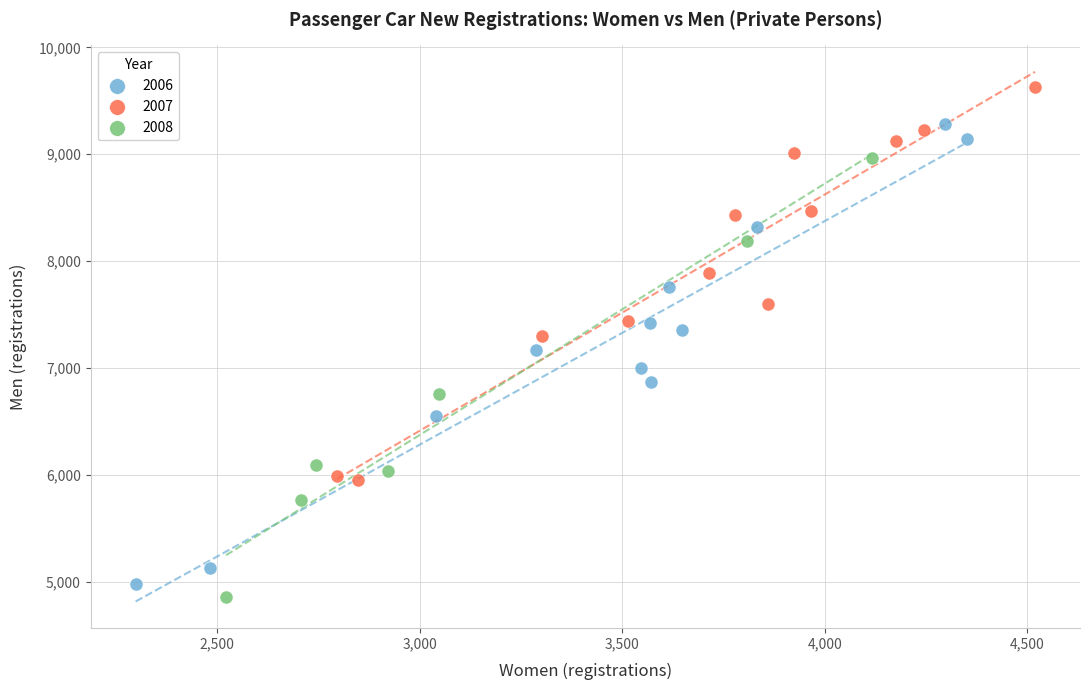

Which series contains the highest Y value?

2007